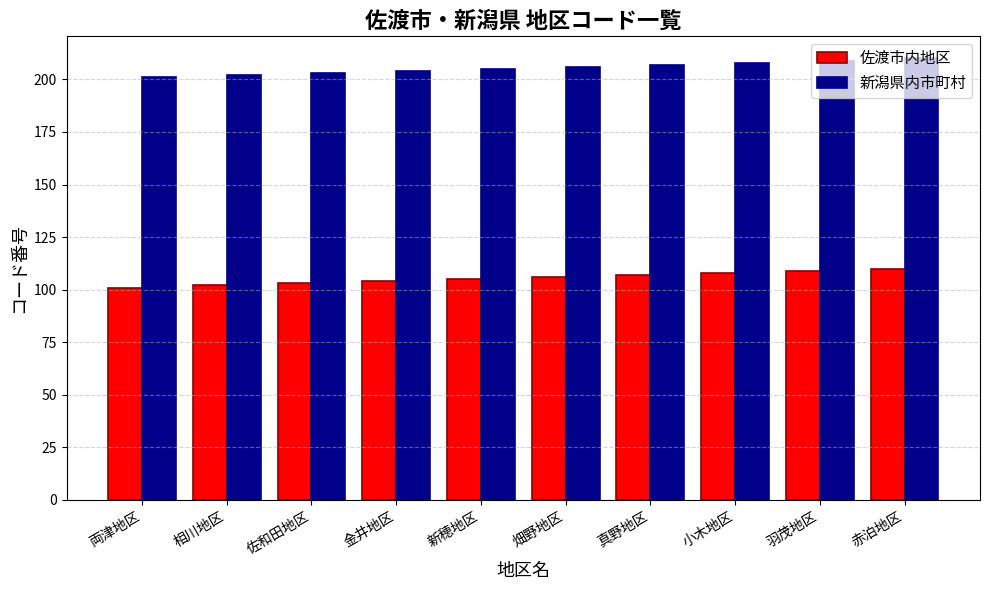

What is the spread (max minus min) of values at 真野地区?

100